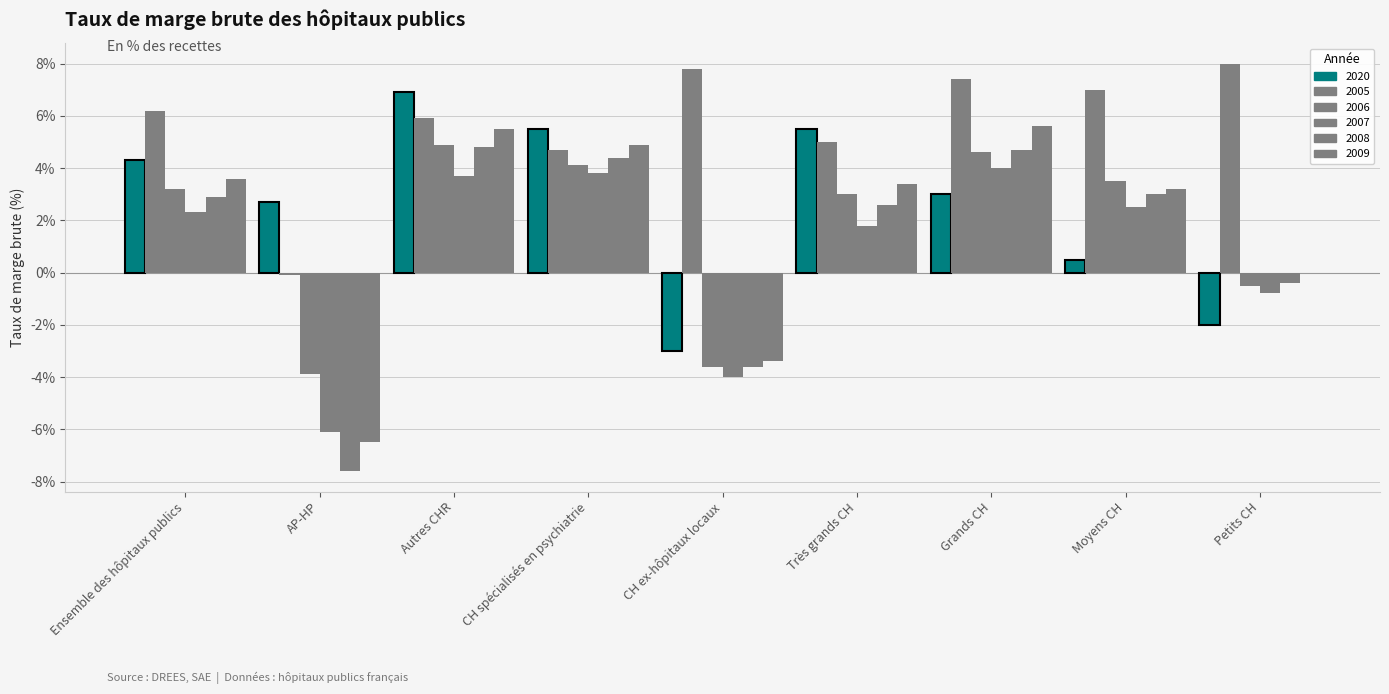

Does the chart contain stacked bars?

No